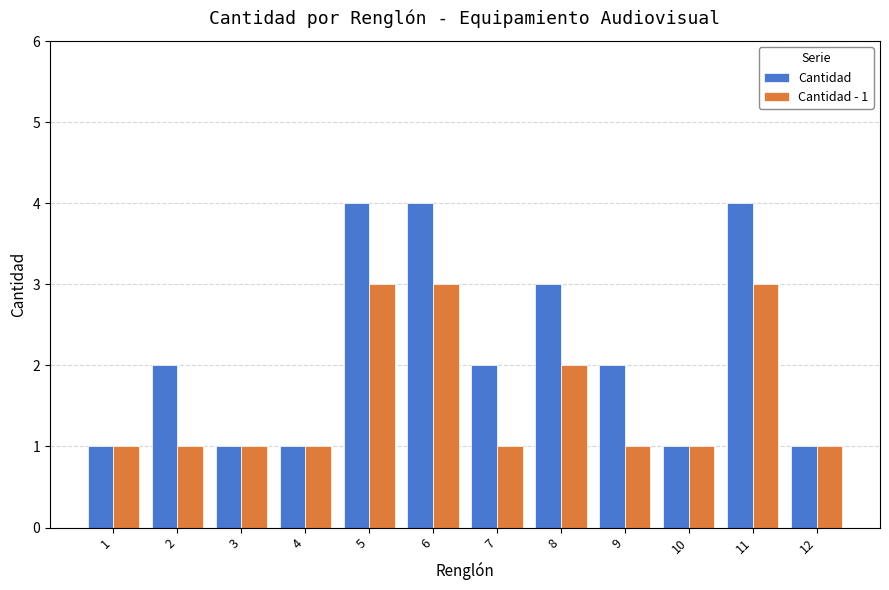

The value of Cantidad at 10 is 1. True or false?

True